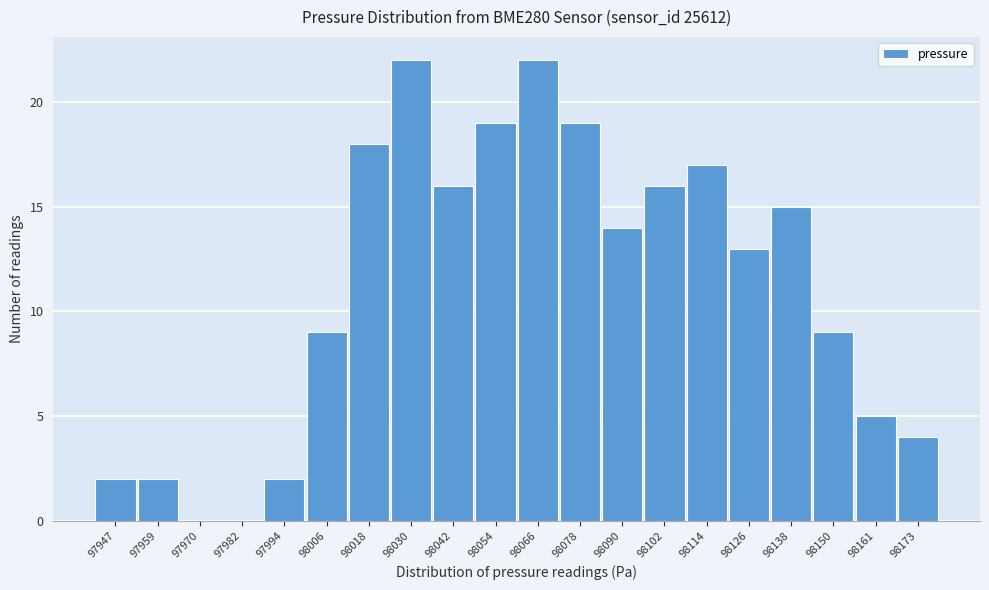

Reading left to right, what are all the values shown in this chart?

97947=2	97959=2	97970=0	97982=0	97994=2	98006=9	98018=18	98030=22	98042=16	98054=19	98066=22	98078=19	98090=14	98102=16	98114=17	98126=13	98138=15	98150=9	98161=5	98173=4